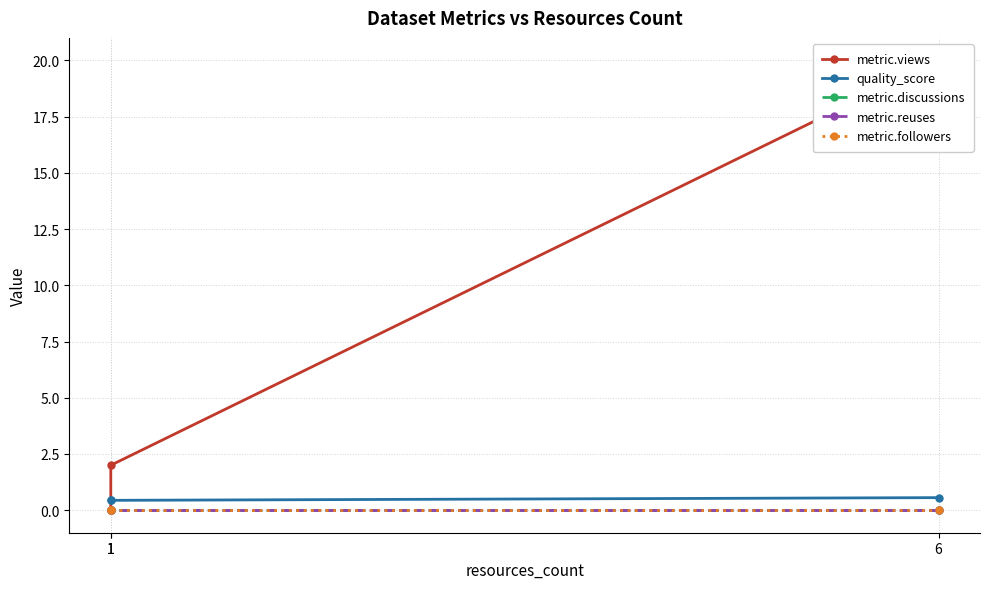

Which series changed the most between 6 and 1?

metric.views